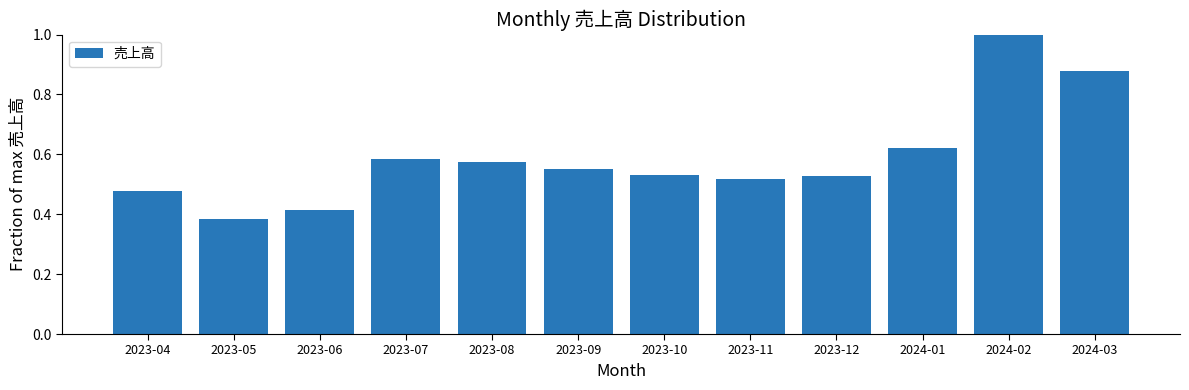

What position from the left is 2023-08?

5